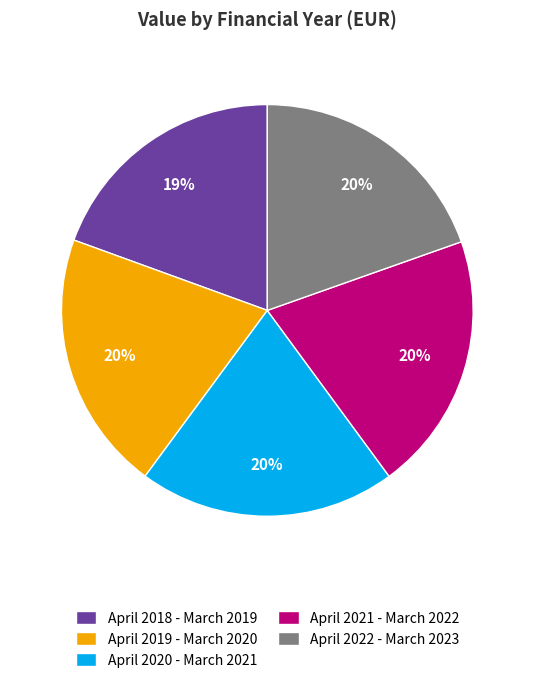

How many segments does this pie chart have?

5